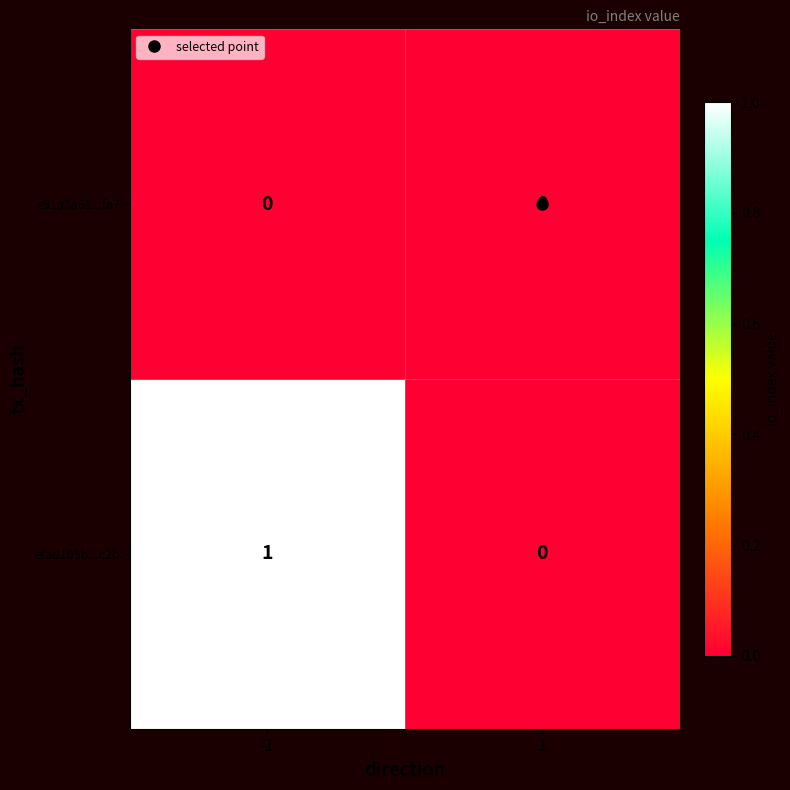

List the series in order of their overall mean, lowest first.

e91a3a61...fa7, efad105b...c2b